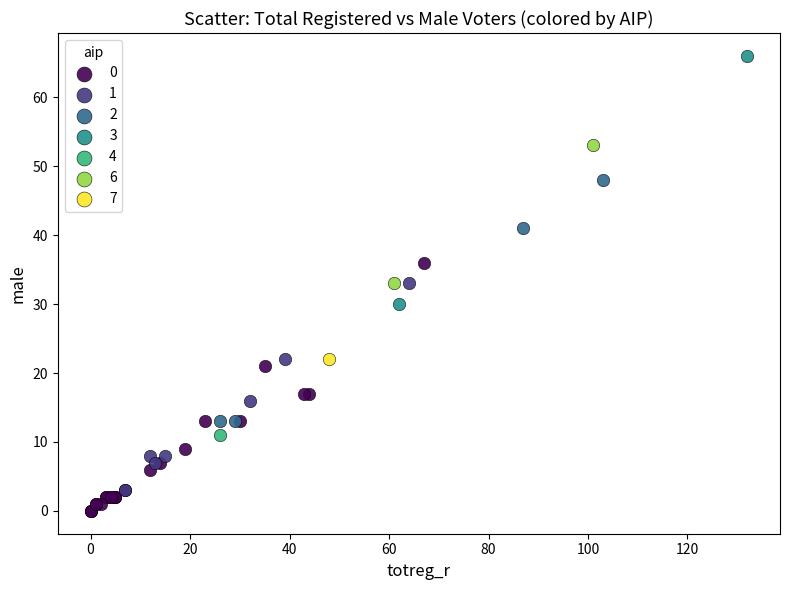

What are all the series names shown in the legend?

0, 1, 2, 3, 4, 6, 7